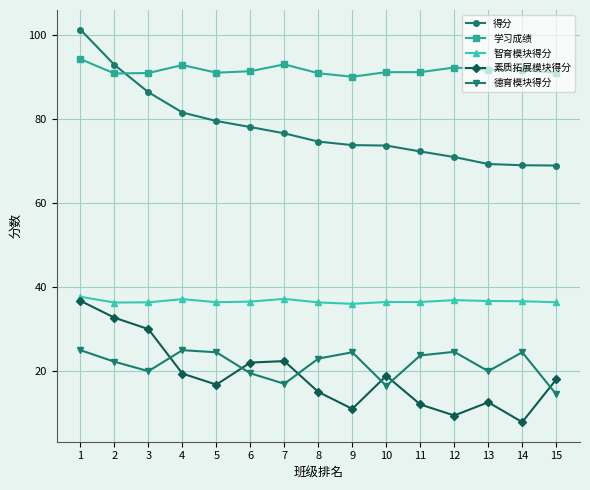

Which series has the largest range (max minus min)?

得分